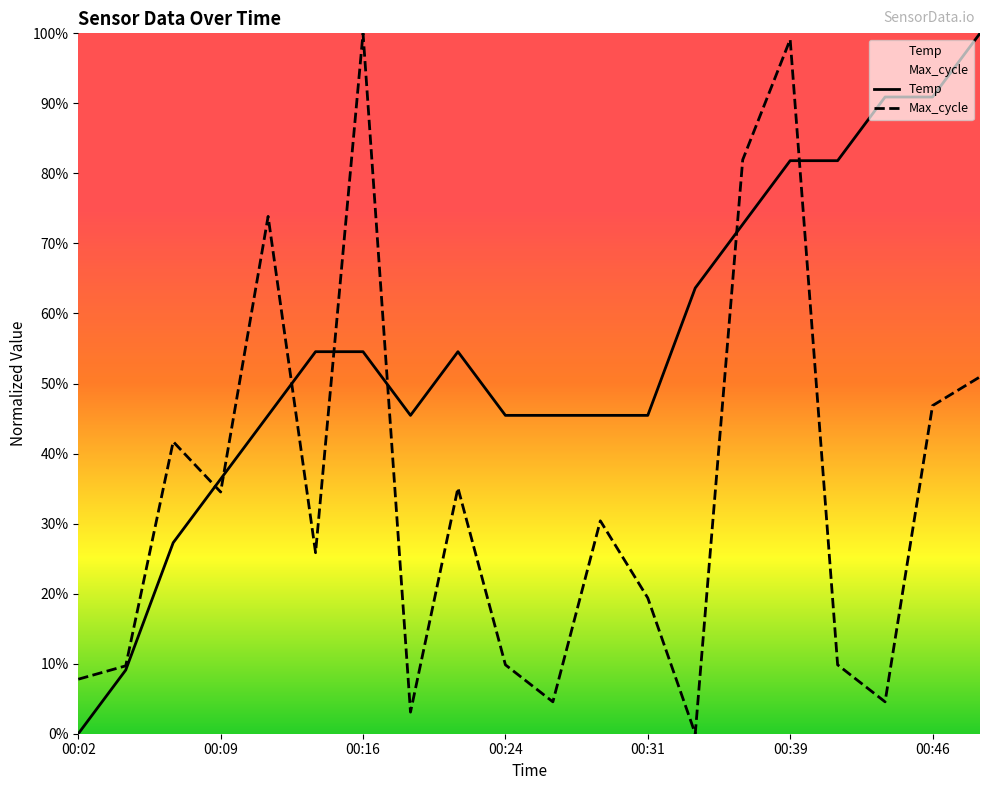

Is it true that Temp equals -32.1 at 00:02?

False